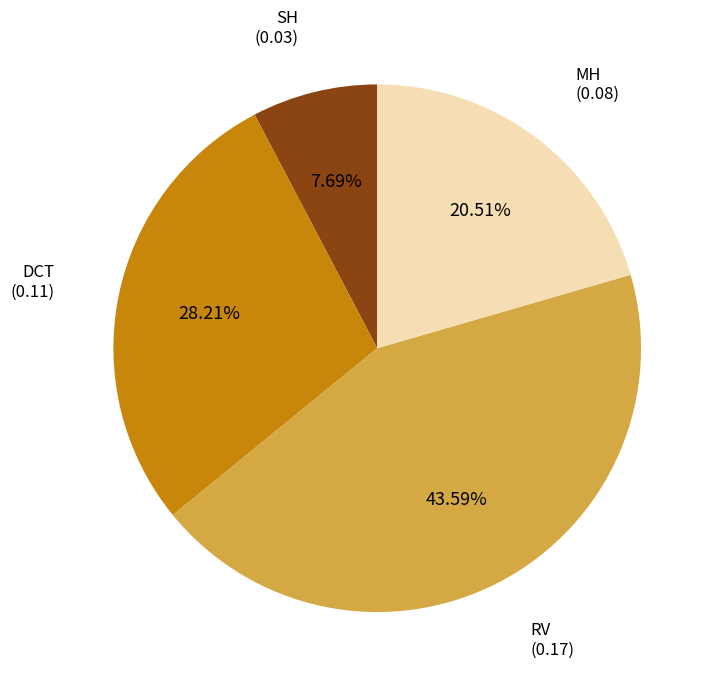

To the nearest percent, what is the difference between the largest and smallest slice percentages?

36%